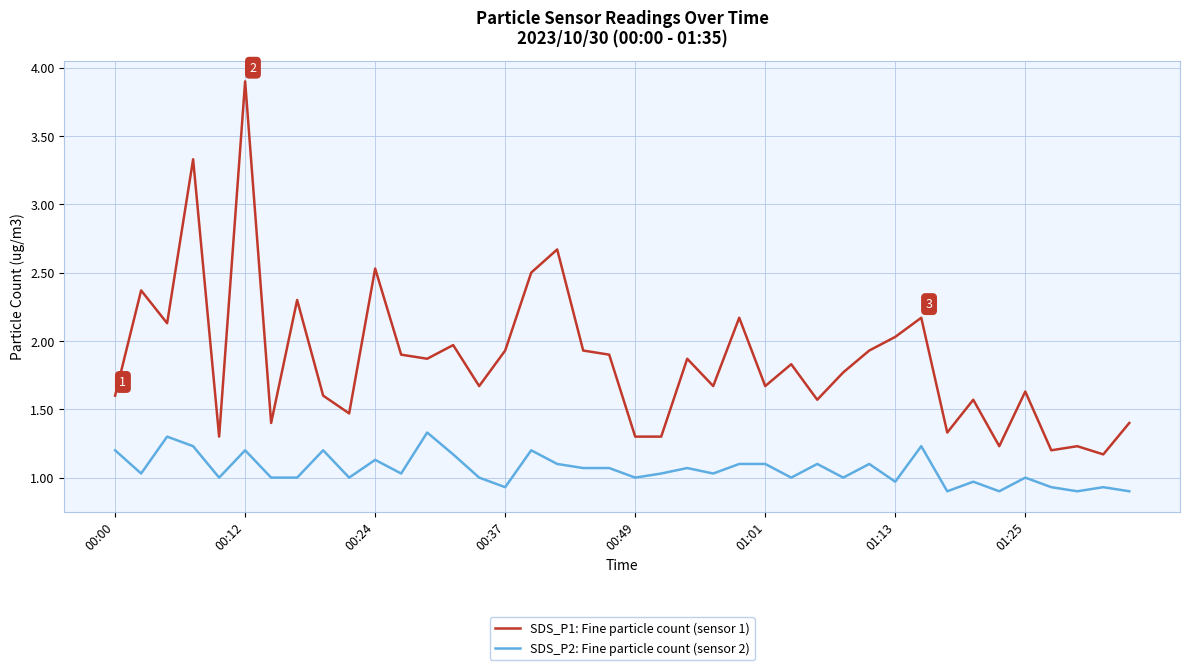

Which series has the largest total across all categories?

SDS_P1: Fine particle count (sensor 1)